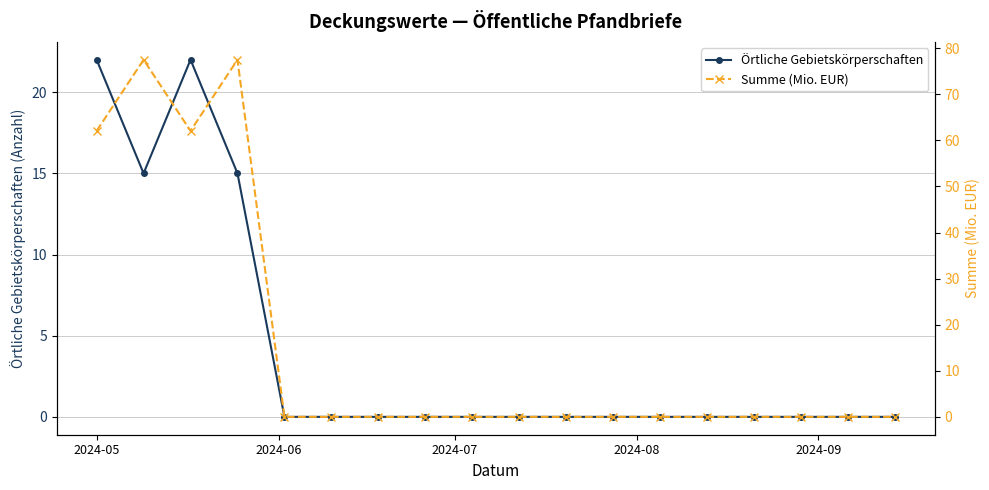

Which series has the largest total across all categories?

Summe (Mio. EUR)